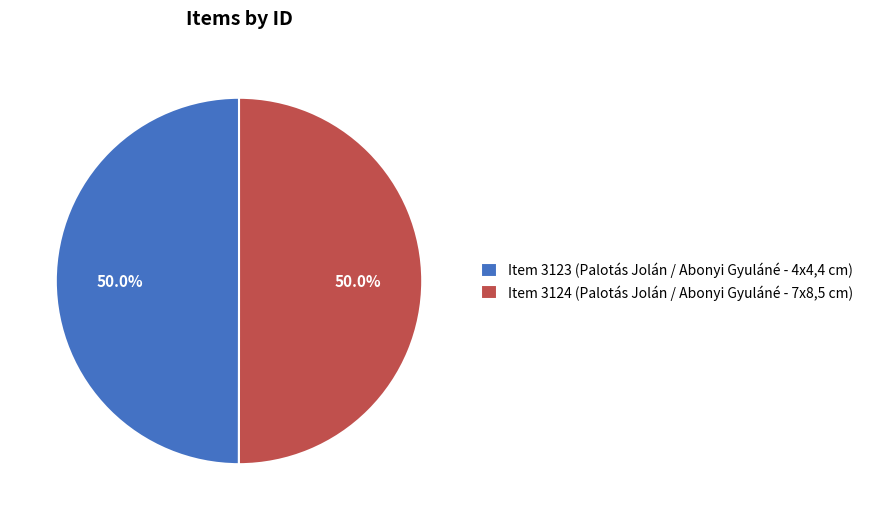

How much of the chart is everything except Item 3124 (Palotás Jolán / Abonyi Gyuláné - 7x8,5 cm)?

50.0%